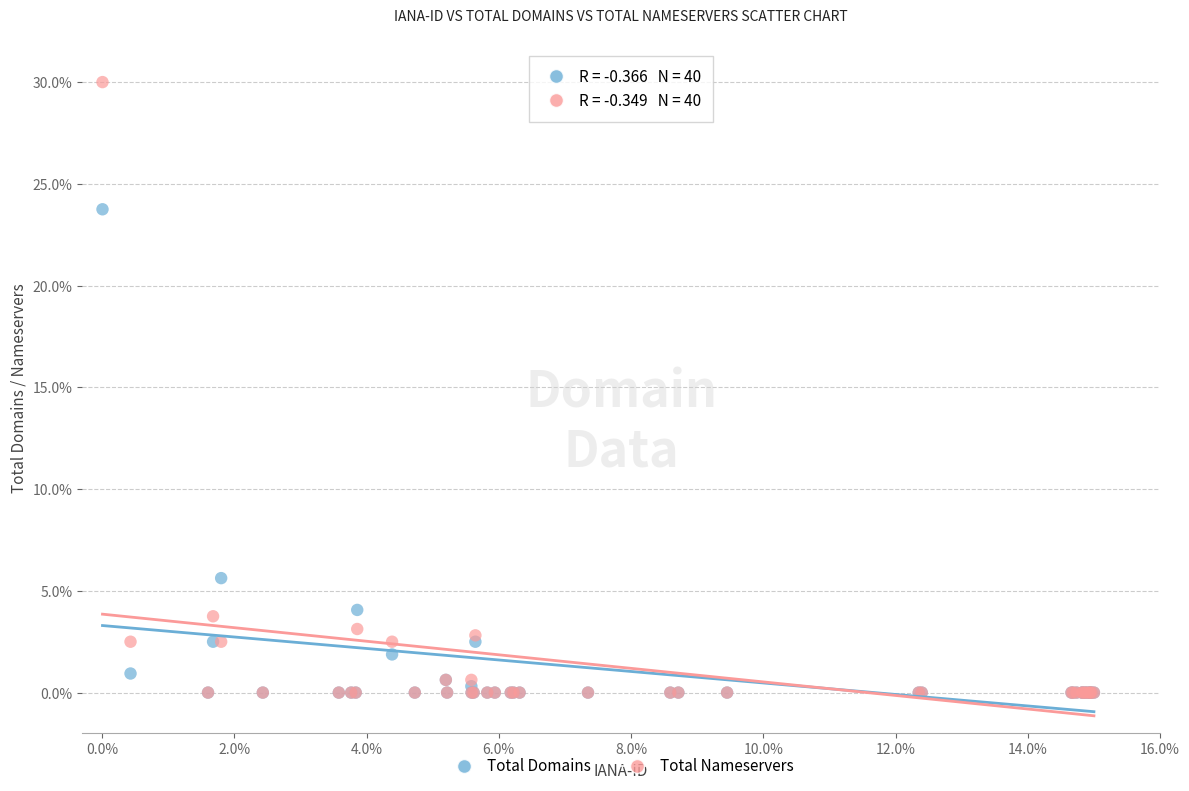

Across all series, what Y value is closest to 15?

23.8